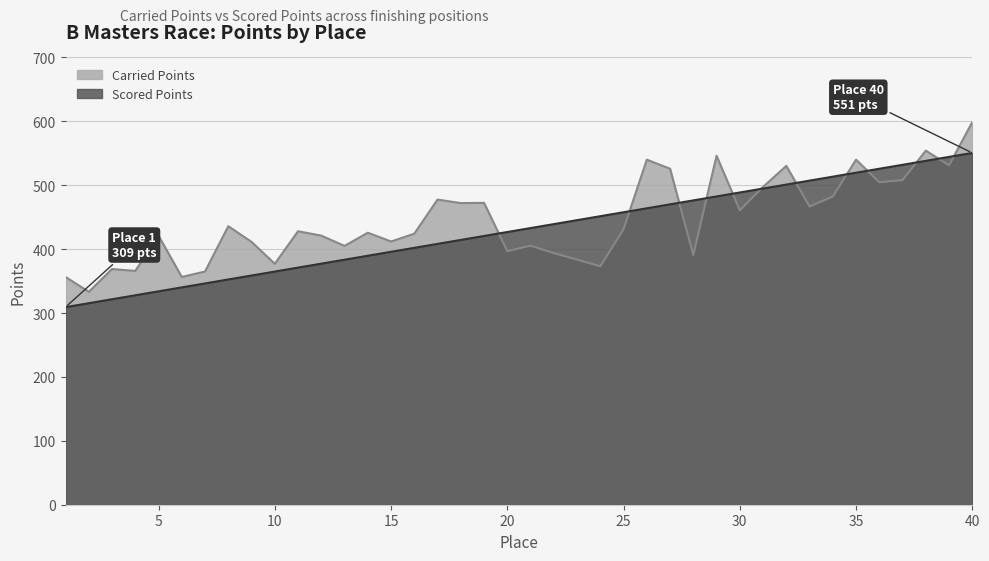

Which series has the largest total across all categories?

Carried Points